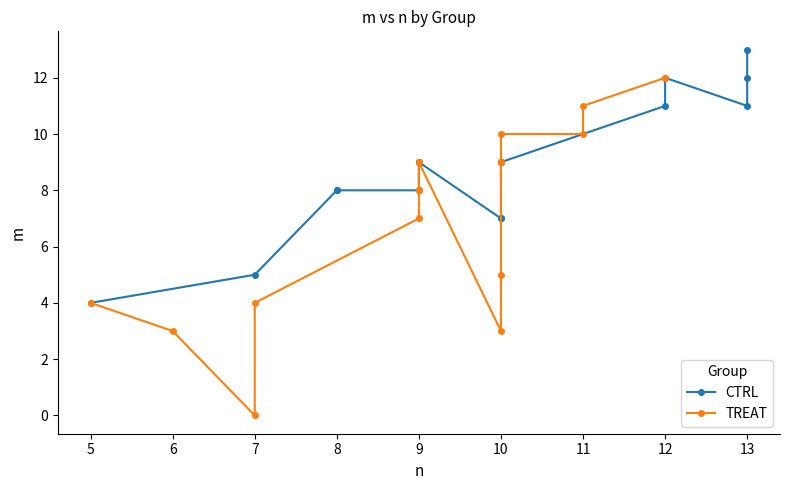

True or false: CTRL has a value of 3 at 9.

False